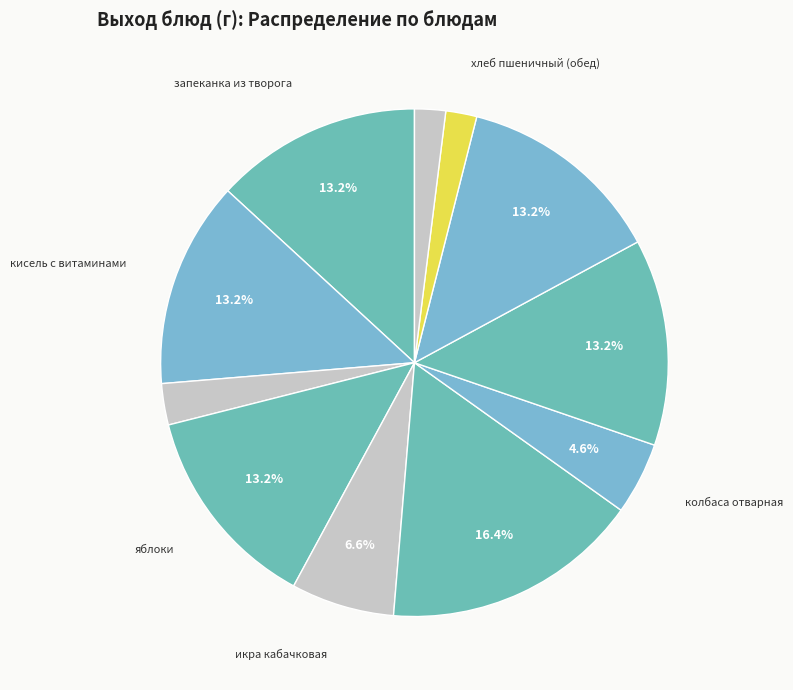

How many slices are in this pie chart?

11